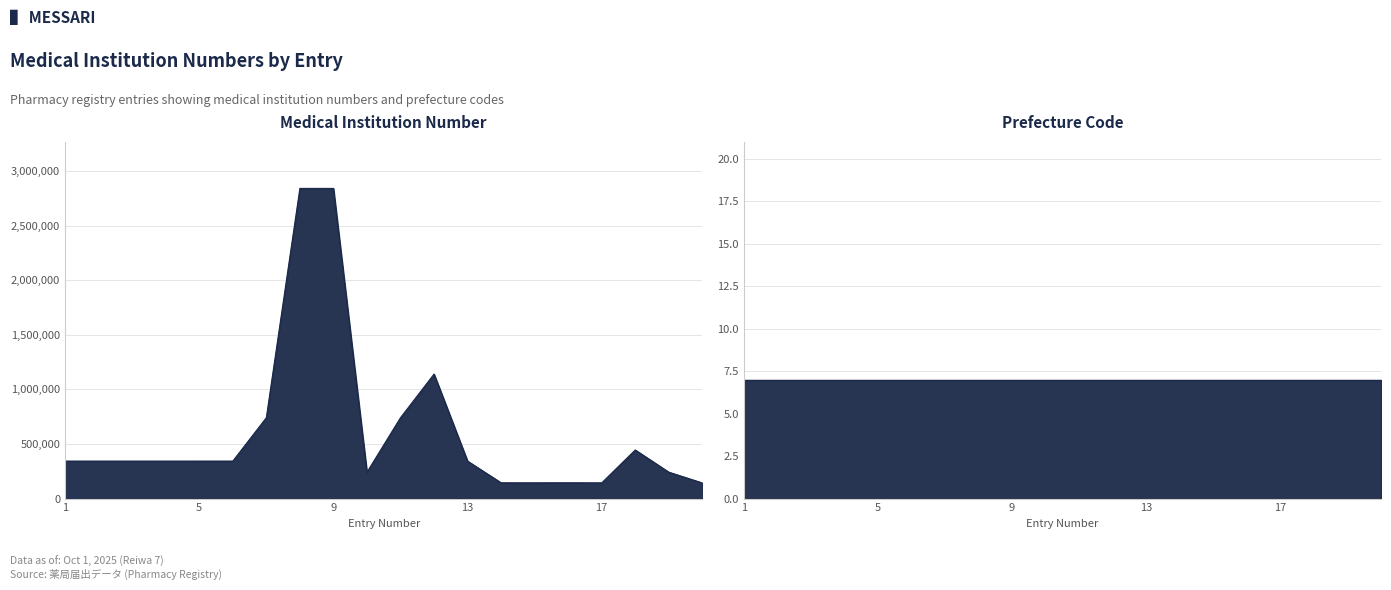

At which category does the data reach its first local peak?

8